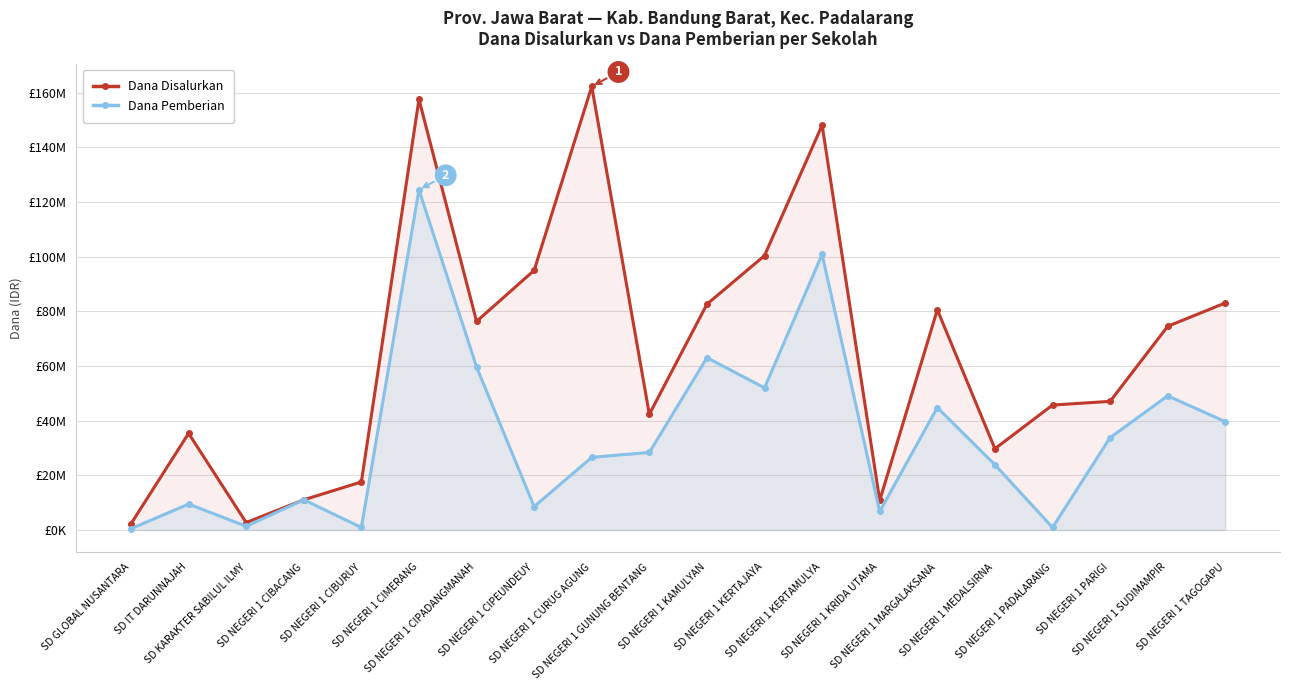

Where is the first local minimum for Dana Pemberian?

SD KARAKTER SABILUL ILMY